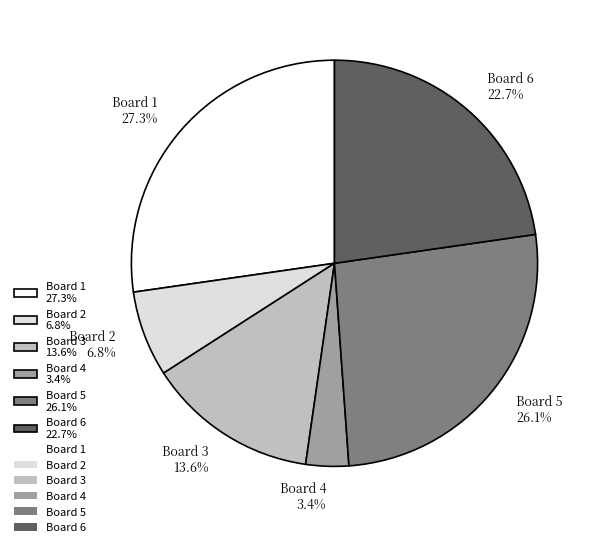

Between Board 5 and Board 2, which is larger?

Board 5